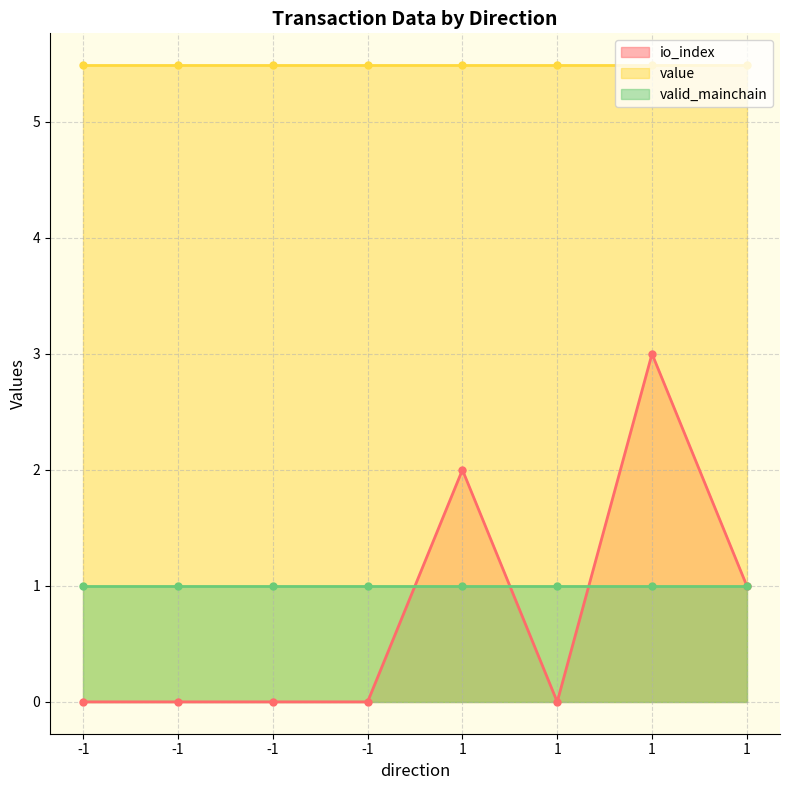

Reading left to right, transcribe all the data shown in this chart.

io_index: 0.0	0.0	0.0	0.0	2.0	0.0	3.0	1.0
value: 5.5	5.5	5.5	5.5	5.5	5.5	5.5	5.5
valid_mainchain: 1.0	1.0	1.0	1.0	1.0	1.0	1.0	1.0